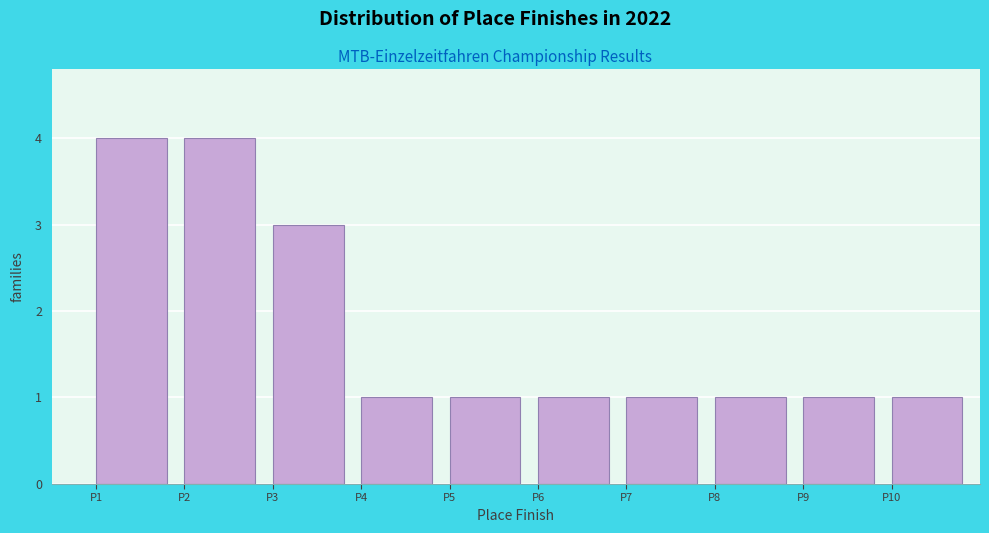

Reading left to right, list every bar in this chart as the range it spans on the x-axis followed by its height. The values are not printed on the chart, so give them approximately, as read against the axis.

1 to 2: 4
2 to 3: 4
3 to 4: 3
4 to 5: 1
5 to 6: 1
6 to 7: 1
7 to 8: 1
8 to 9: 1
9 to 10: 1
10 to 11: 1